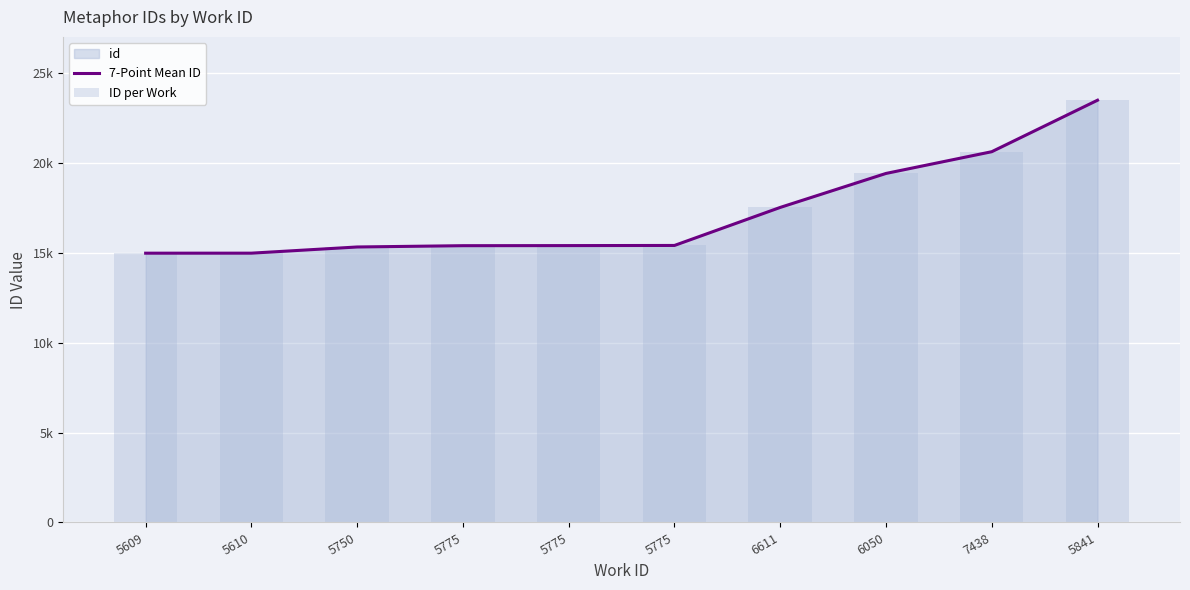

Is it true that 7-Point Mean ID equals 5490 at 6050?

False